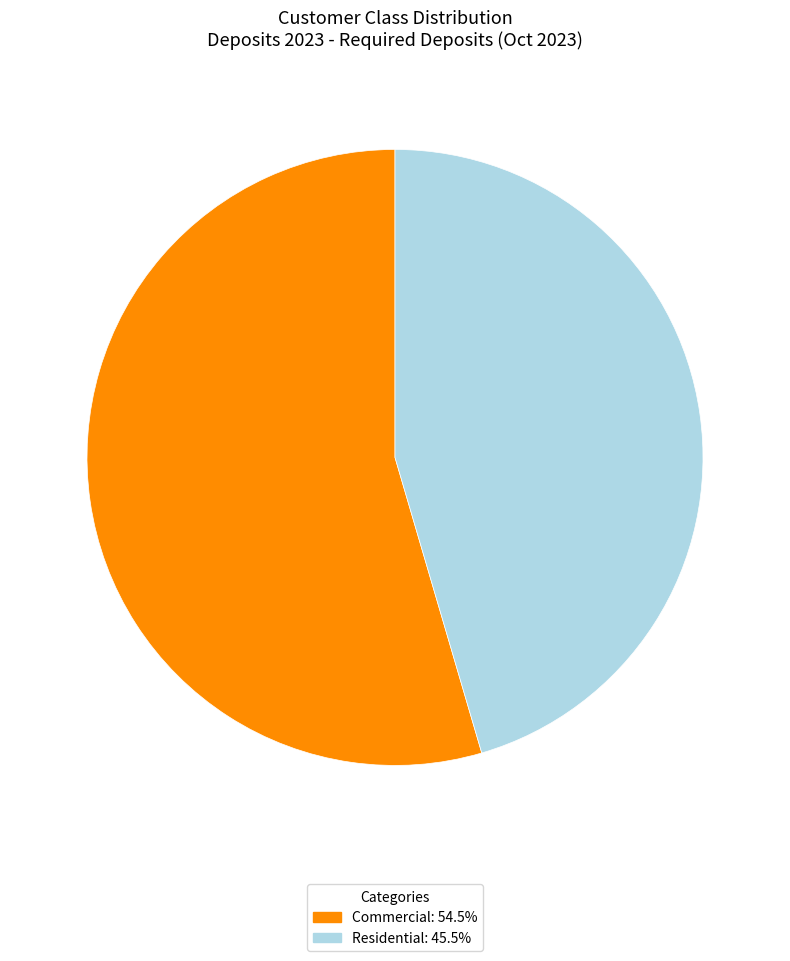

Is there any slice that represents more than half of the pie?

Yes